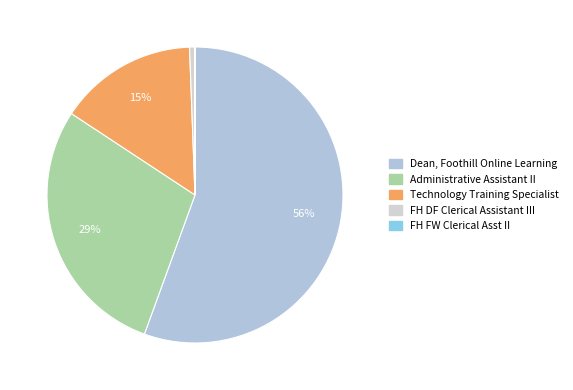

How many segments does this pie chart have?

5